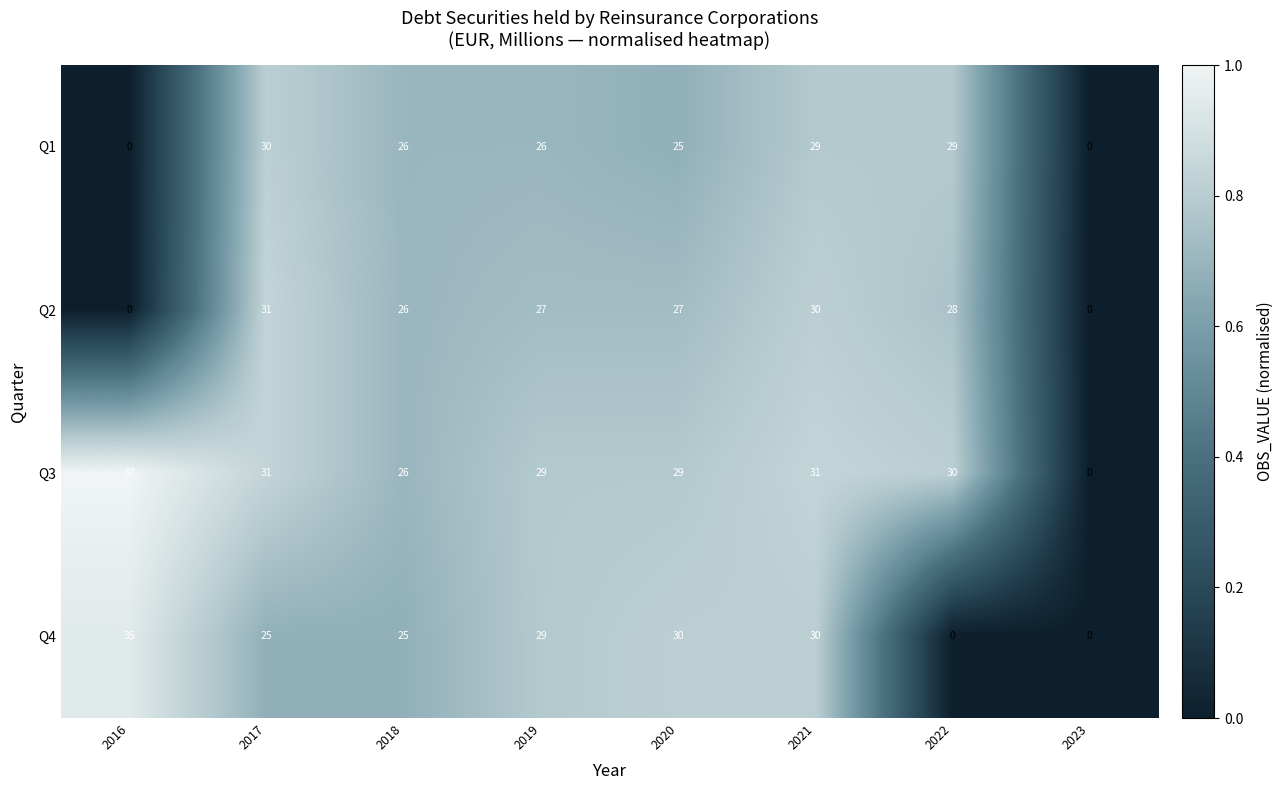

Count the number of data series in this chart.

4